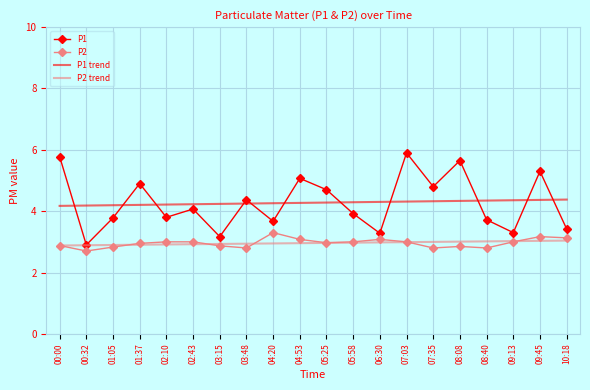

True or false: P2 and P1 trend intersect in this chart.

False